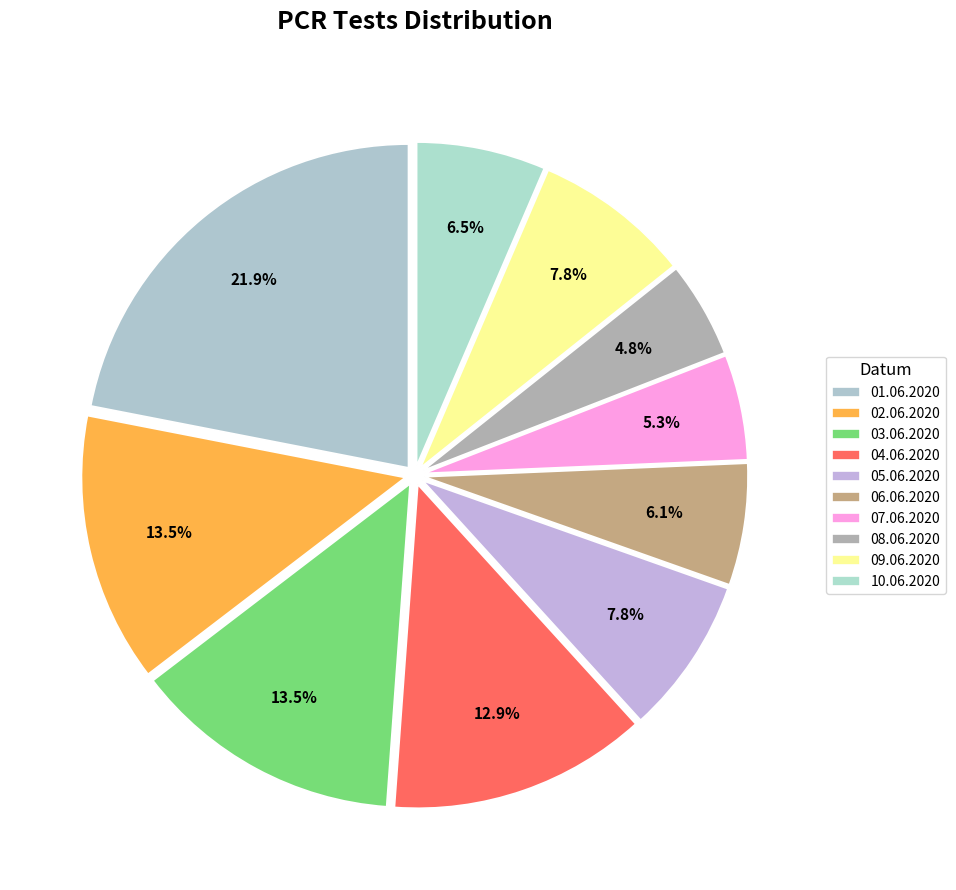

Does 05.06.2020 represent more than half of the total?

No